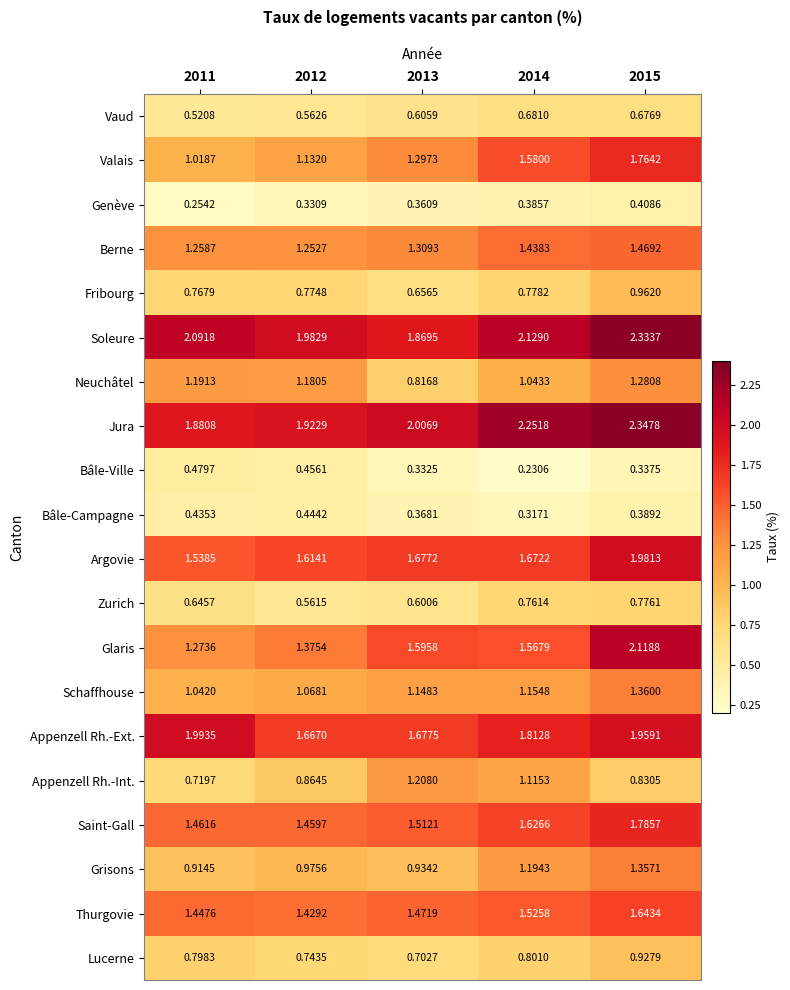

Which series has the largest total across all categories?

Jura